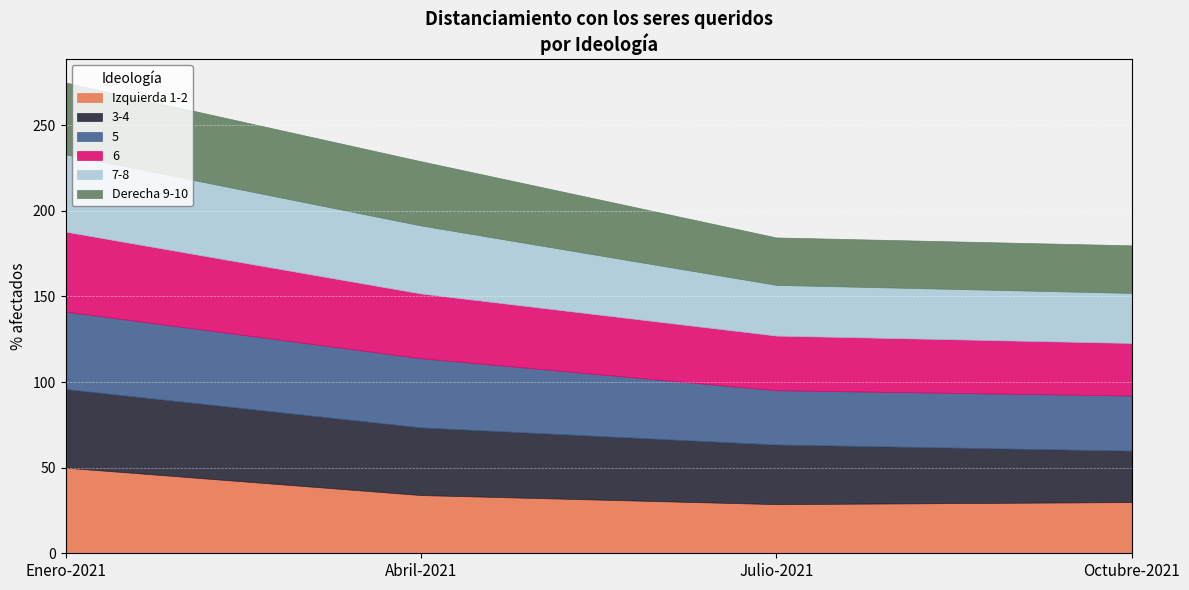

At how many categories does at least one series exceed 41?

1